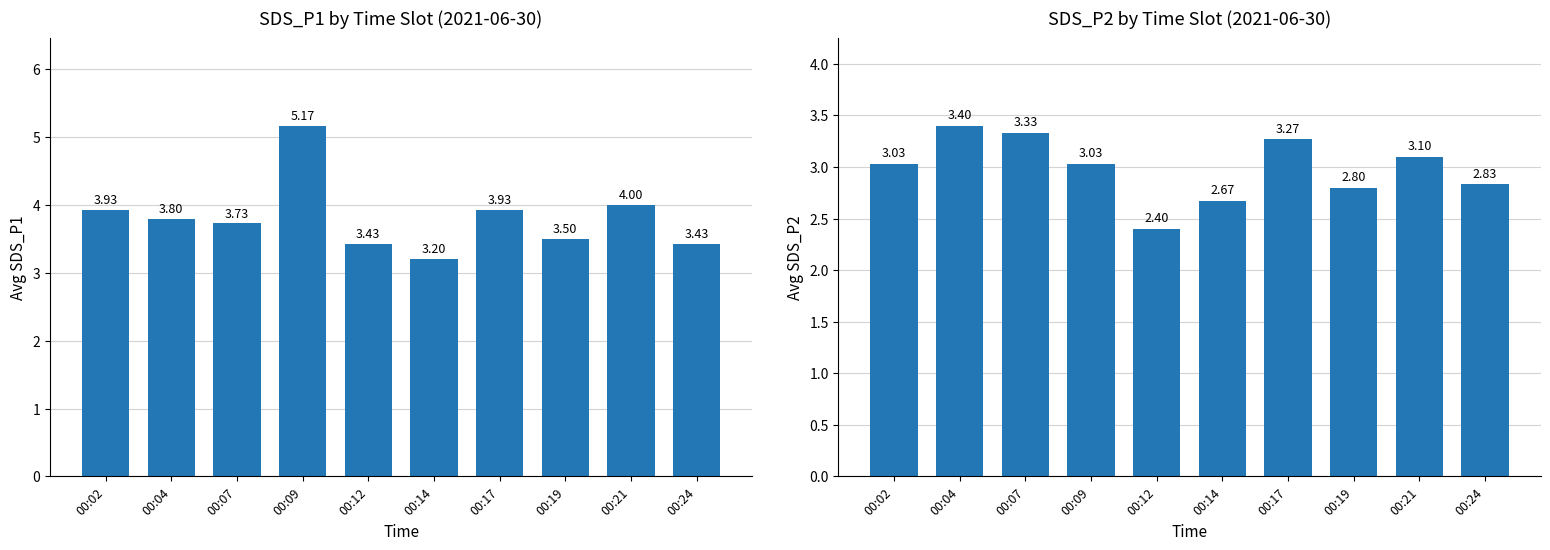

What is the value of the SDS_P2 bar at the 4th from the left?

3.0